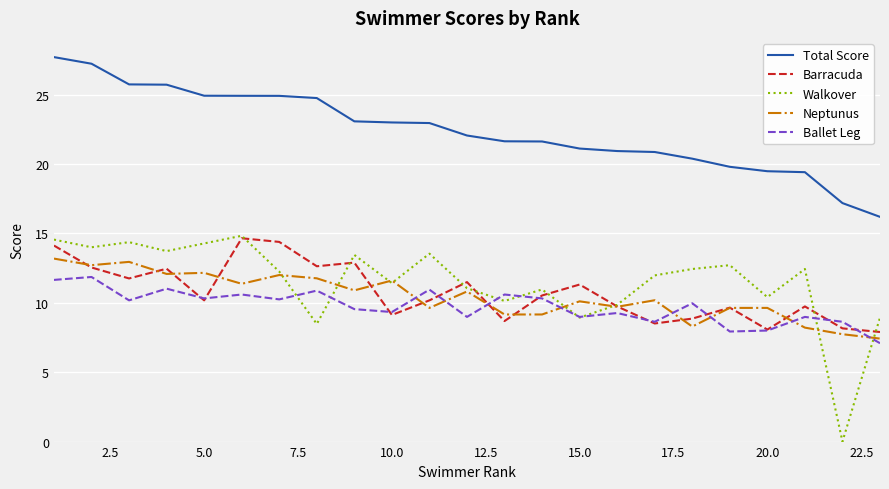

Which series has the widest spread of values?

Walkover